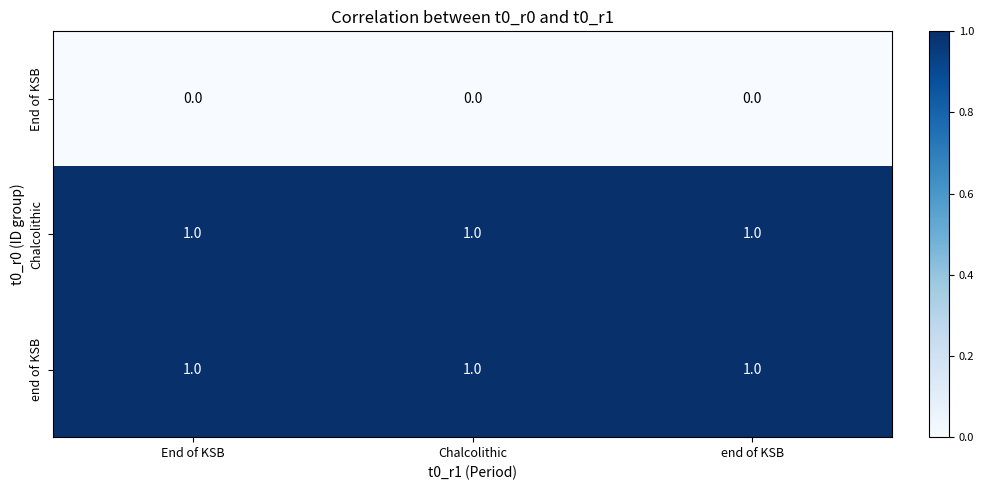

True or false: Chalcolithic has a value of 2 at end of KSB.

False